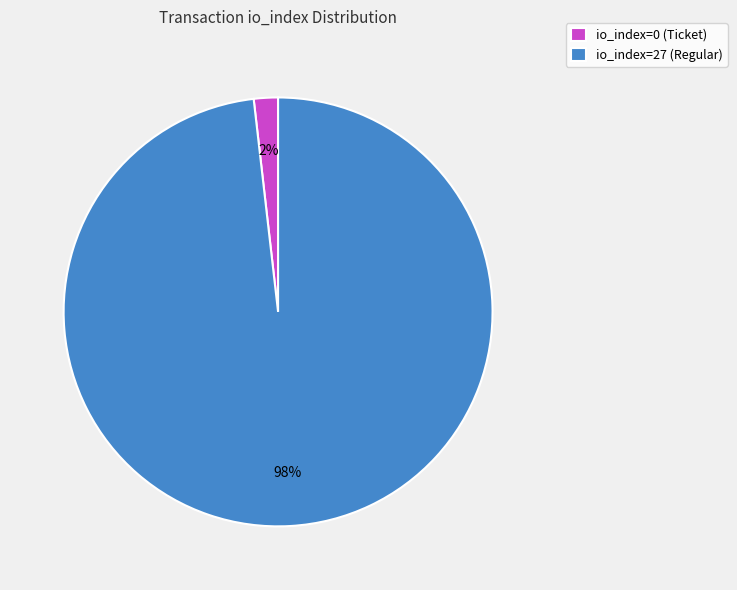

Rank the categories by value from highest to lowest.

io_index=27 (Regular), io_index=0 (Ticket)